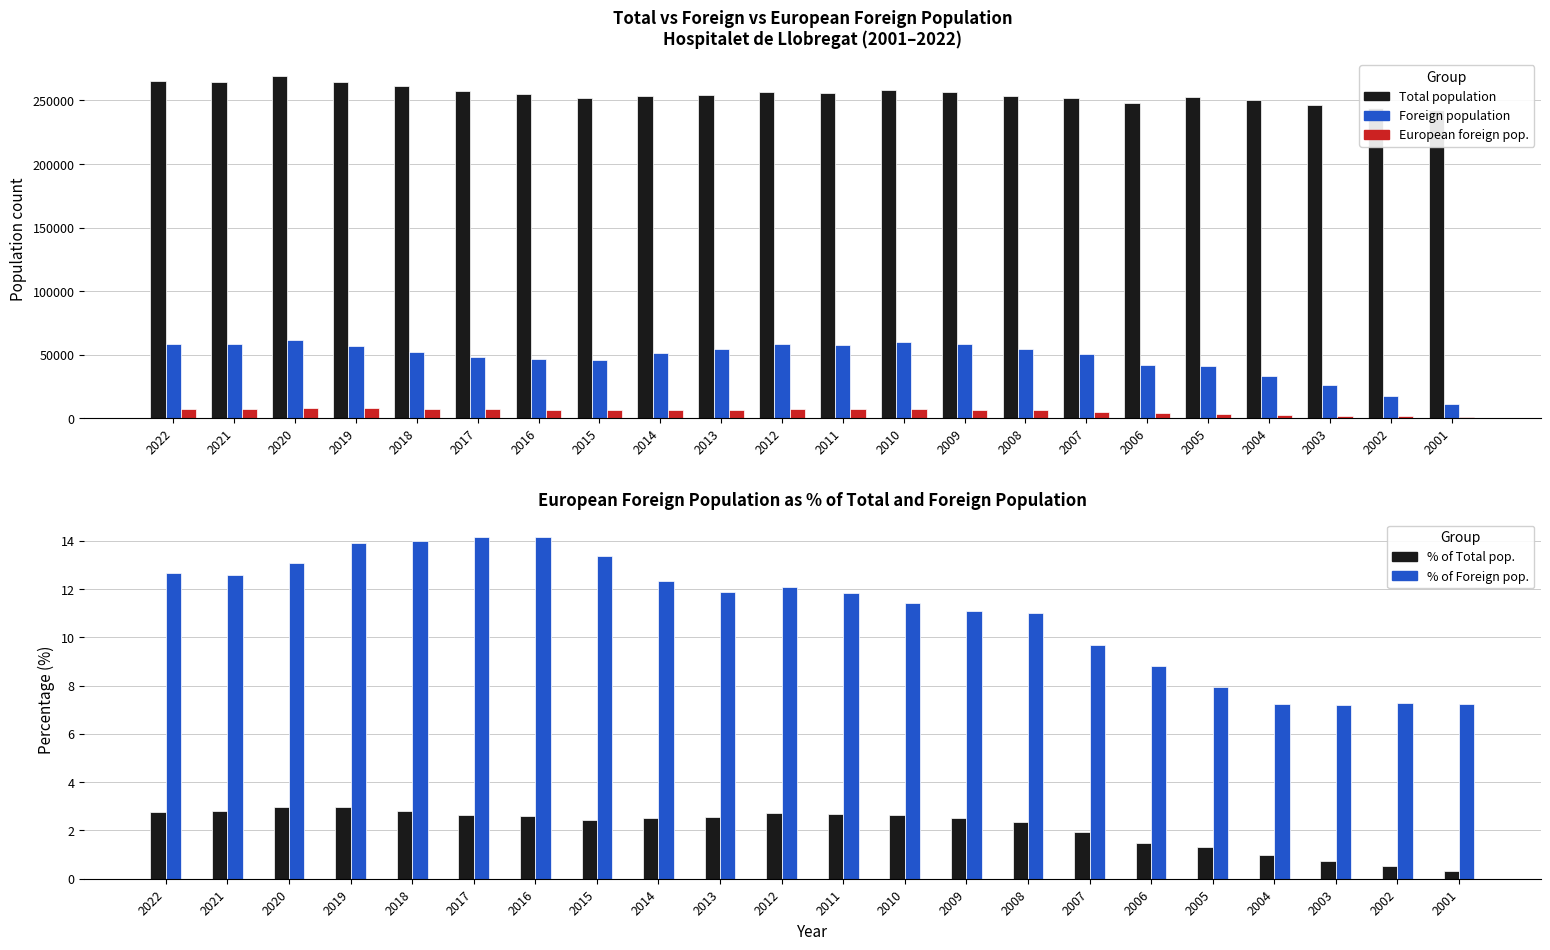

Reading right to left, what are all the values shown in this chart?

Total population: 2001=242480.0	2002=244323.0	2003=246415.0	2004=250536.0	2005=252884.0	2006=248150.0	2007=251848.0	2008=253782.0	2009=257038.0	2010=258642.0	2011=256065.0	2012=257057.0	2013=254056.0	2014=253518.0	2015=252171.0	2016=254804.0	2017=257349.0	2018=261068.0	2019=264923.0	2020=269382.0	2021=264657.0	2022=265444.0
Foreign population: 2001=10737.0	2002=17333.0	2003=25824.0	2004=33458.0	2005=41184.0	2006=41712.0	2007=50068.0	2008=54351.0	2009=58555.0	2010=60170.0	2011=57742.0	2012=58086.0	2013=54732.0	2014=51410.0	2015=45786.0	2016=46354.0	2017=48033.0	2018=52014.0	2019=56506.0	2020=61348.0	2021=58685.0	2022=58037.0
European foreign pop.: 2001=780.0	2002=1263.0	2003=1857.0	2004=2429.0	2005=3278.0	2006=3675.0	2007=4857.0	2008=5980.0	2009=6506.0	2010=6871.0	2011=6850.0	2012=7014.0	2013=6509.0	2014=6333.0	2015=6128.0	2016=6575.0	2017=6798.0	2018=7283.0	2019=7862.0	2020=8030.0	2021=7378.0	2022=7360.0
% of Total pop.: 2001=0.3	2002=0.5	2003=0.8	2004=1.0	2005=1.3	2006=1.5	2007=1.9	2008=2.4	2009=2.5	2010=2.7	2011=2.7	2012=2.7	2013=2.6	2014=2.5	2015=2.4	2016=2.6	2017=2.6	2018=2.8	2019=3.0	2020=3.0	2021=2.8	2022=2.8
% of Foreign pop.: 2001=7.3	2002=7.3	2003=7.2	2004=7.3	2005=8.0	2006=8.8	2007=9.7	2008=11.0	2009=11.1	2010=11.4	2011=11.9	2012=12.1	2013=11.9	2014=12.3	2015=13.4	2016=14.2	2017=14.2	2018=14.0	2019=13.9	2020=13.1	2021=12.6	2022=12.7